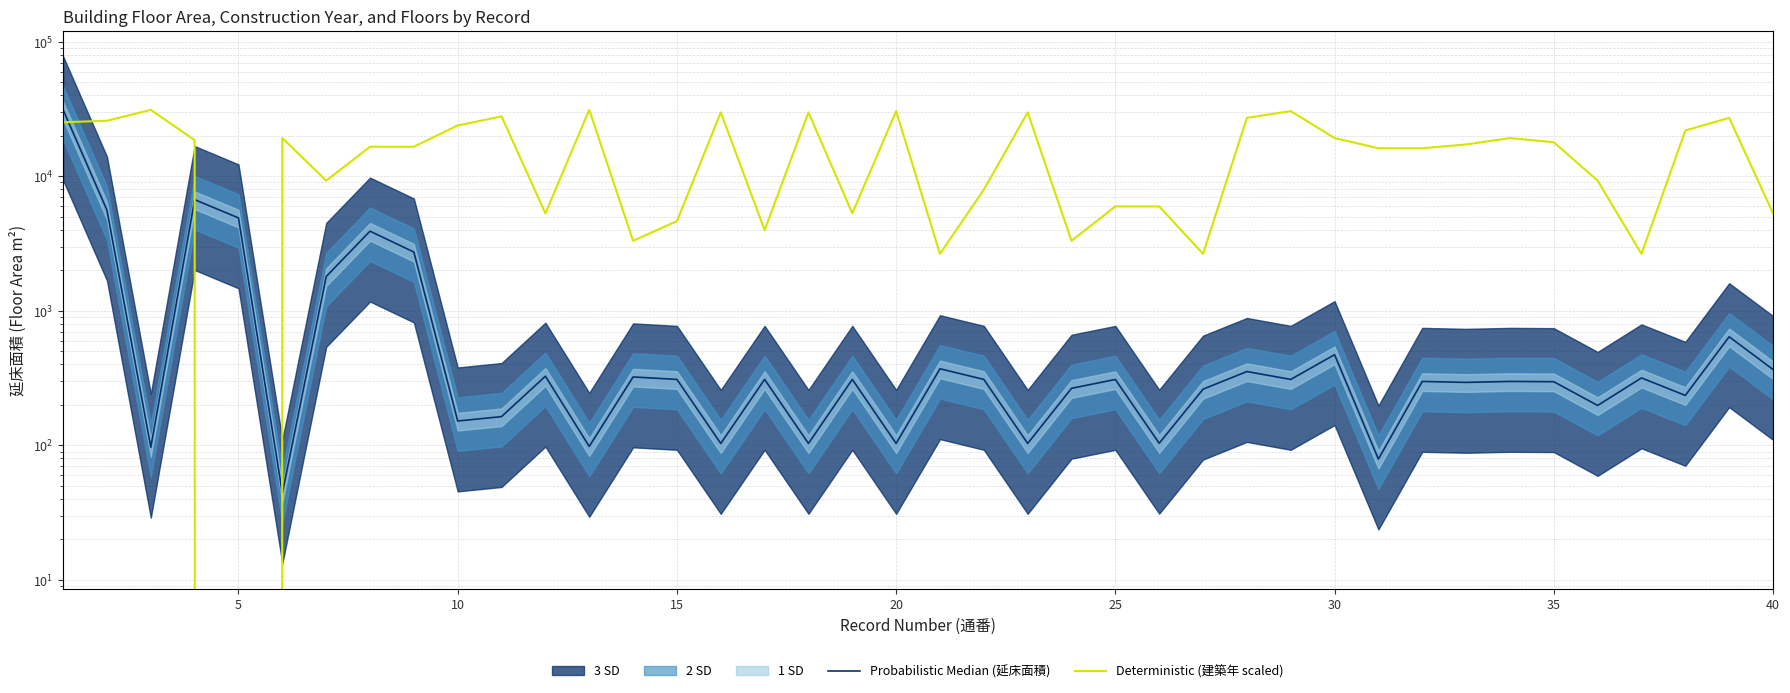

How many lines are shown in the chart?

2